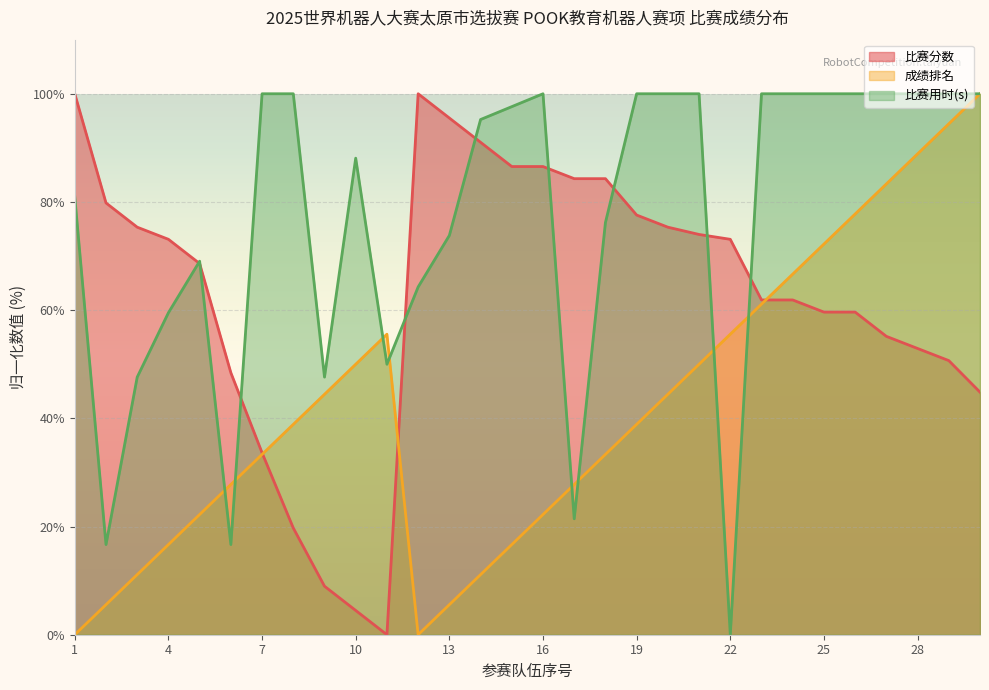

What is the difference between the highest and lowest values at 18?

51.0